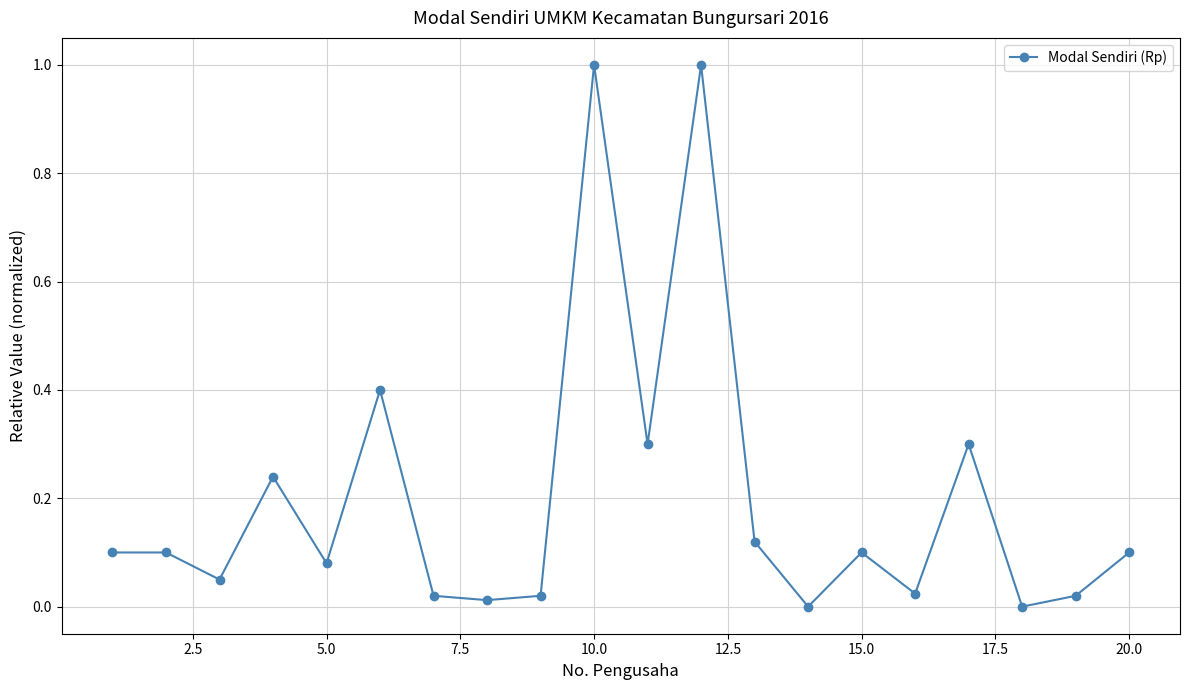

True or false: the data has more than 1 interior local peaks.

True